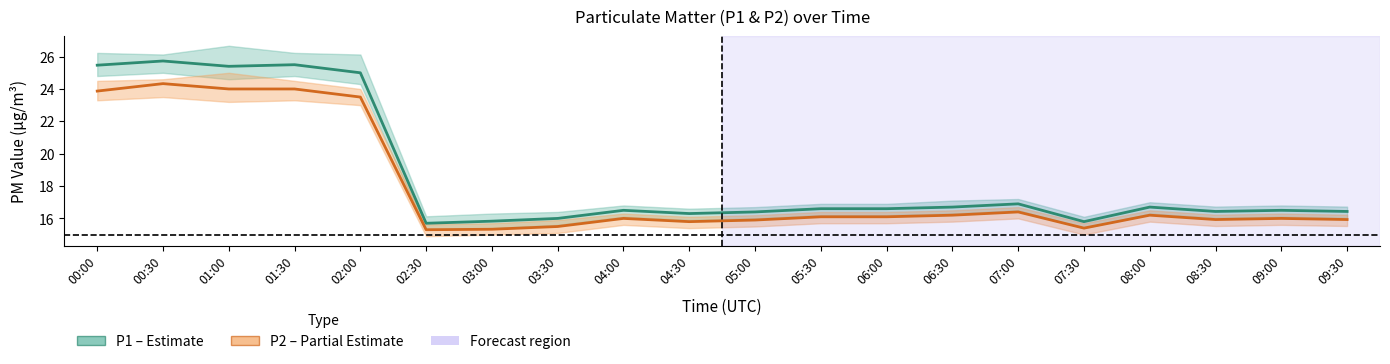

Rank the series by their average value, from lowest to highest.

P2 (PM2.5), P1 (PM10)